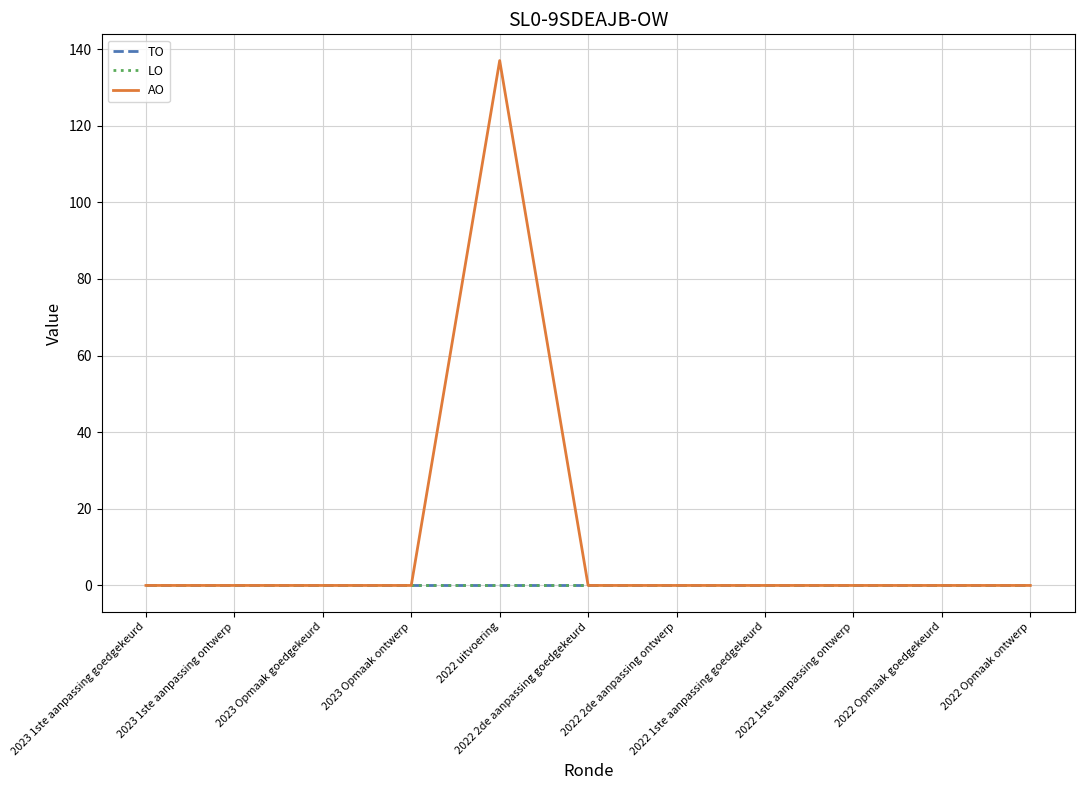

True or false: TO and AO intersect in this chart.

False